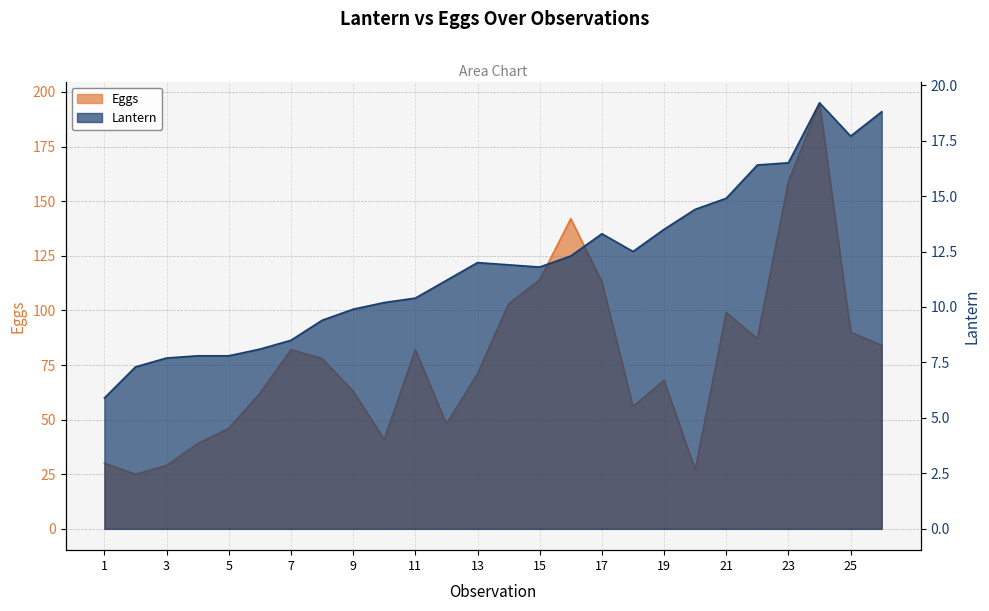

At which category does the chart reach its peak across all series?

24